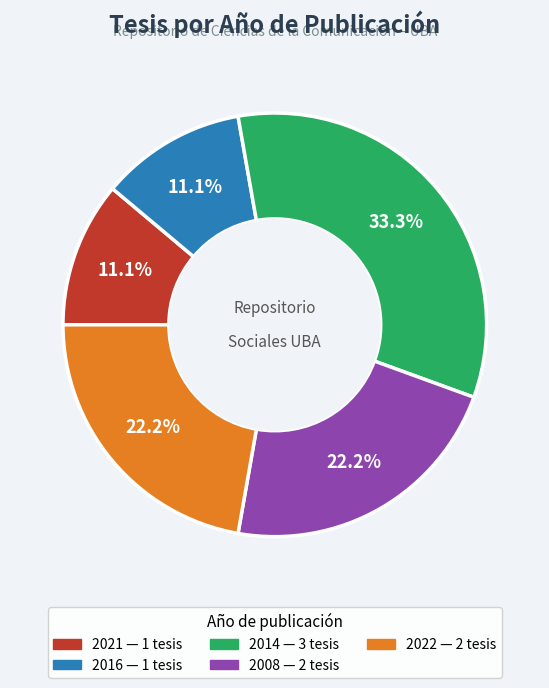

Is there any slice that represents more than half of the pie?

No